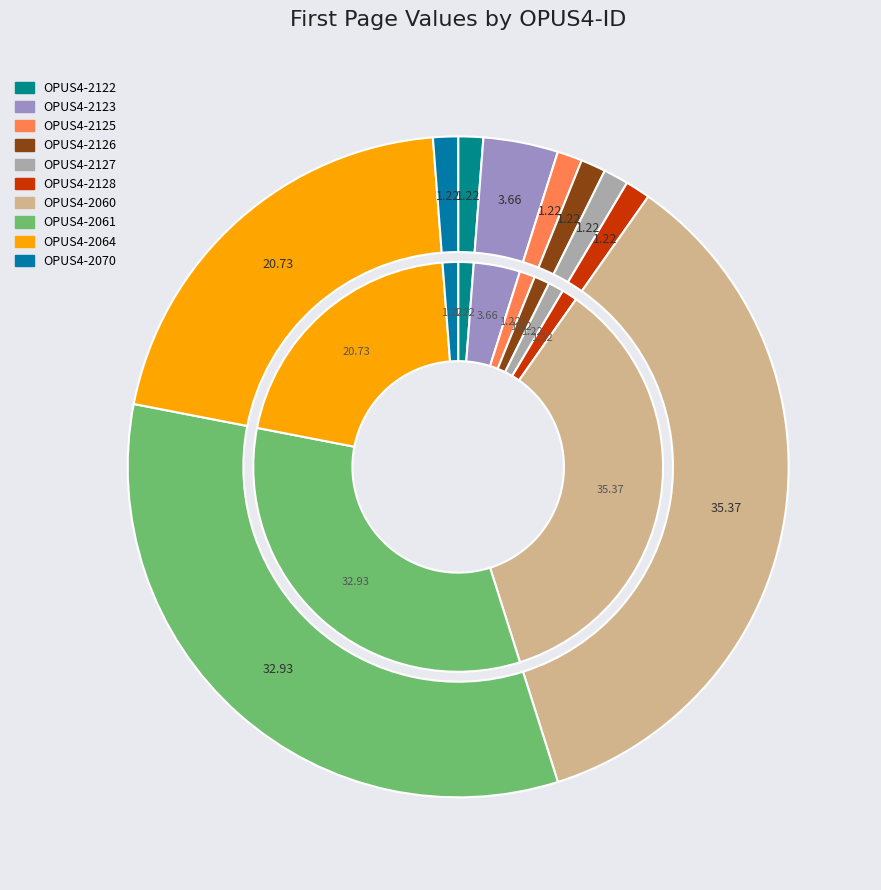

What is the smallest slice in the pie chart?

OPUS4-2122